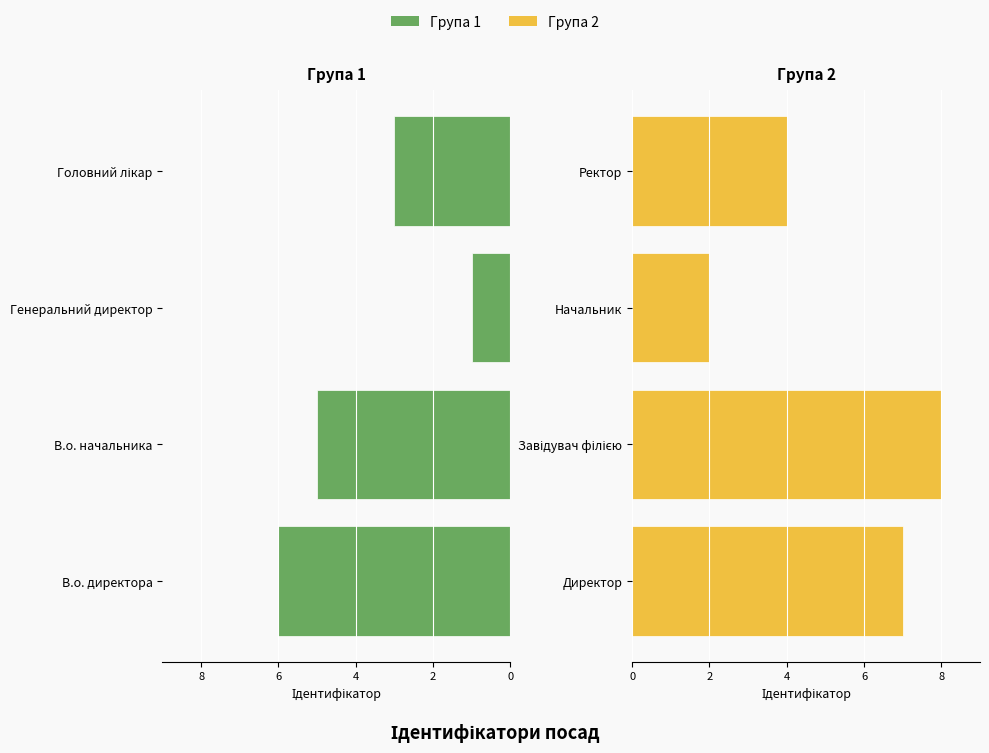

What is the value of the Група 1 bar at the 3rd from the left?

-1